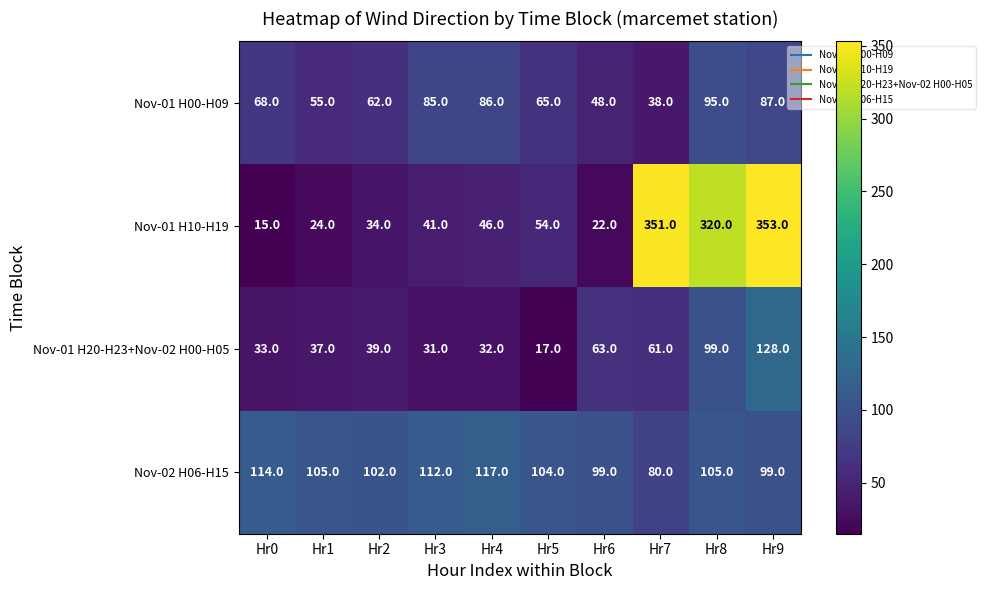

At how many categories does at least one series exceed 331?

2